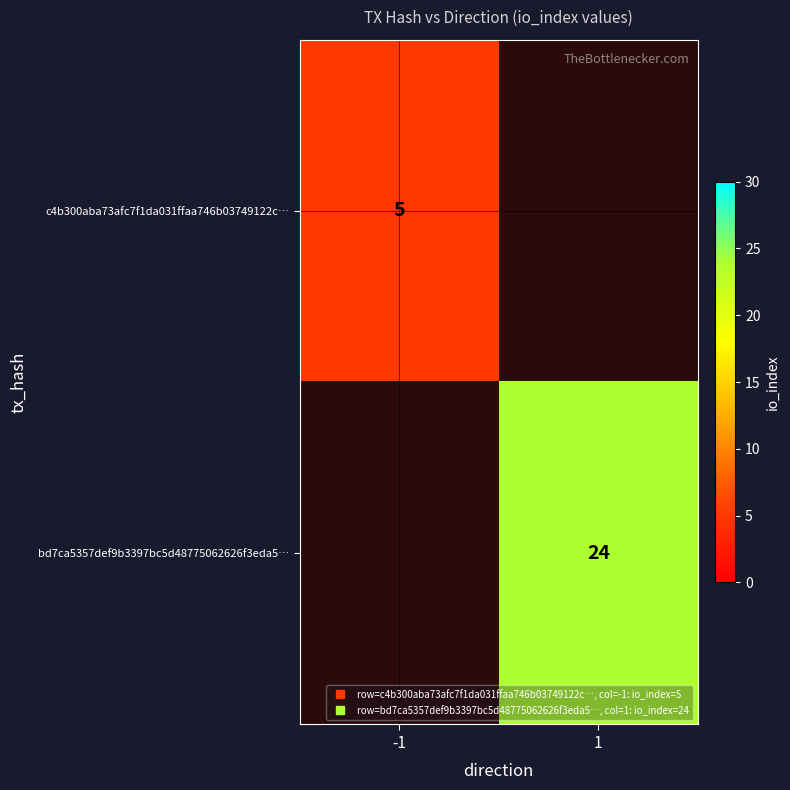

List the series in order of their peak value, lowest first.

c4b300aba73afc7f1da031ffaa746b03749122c…, bd7ca5357def9b3397bc5d48775062626f3eda5…